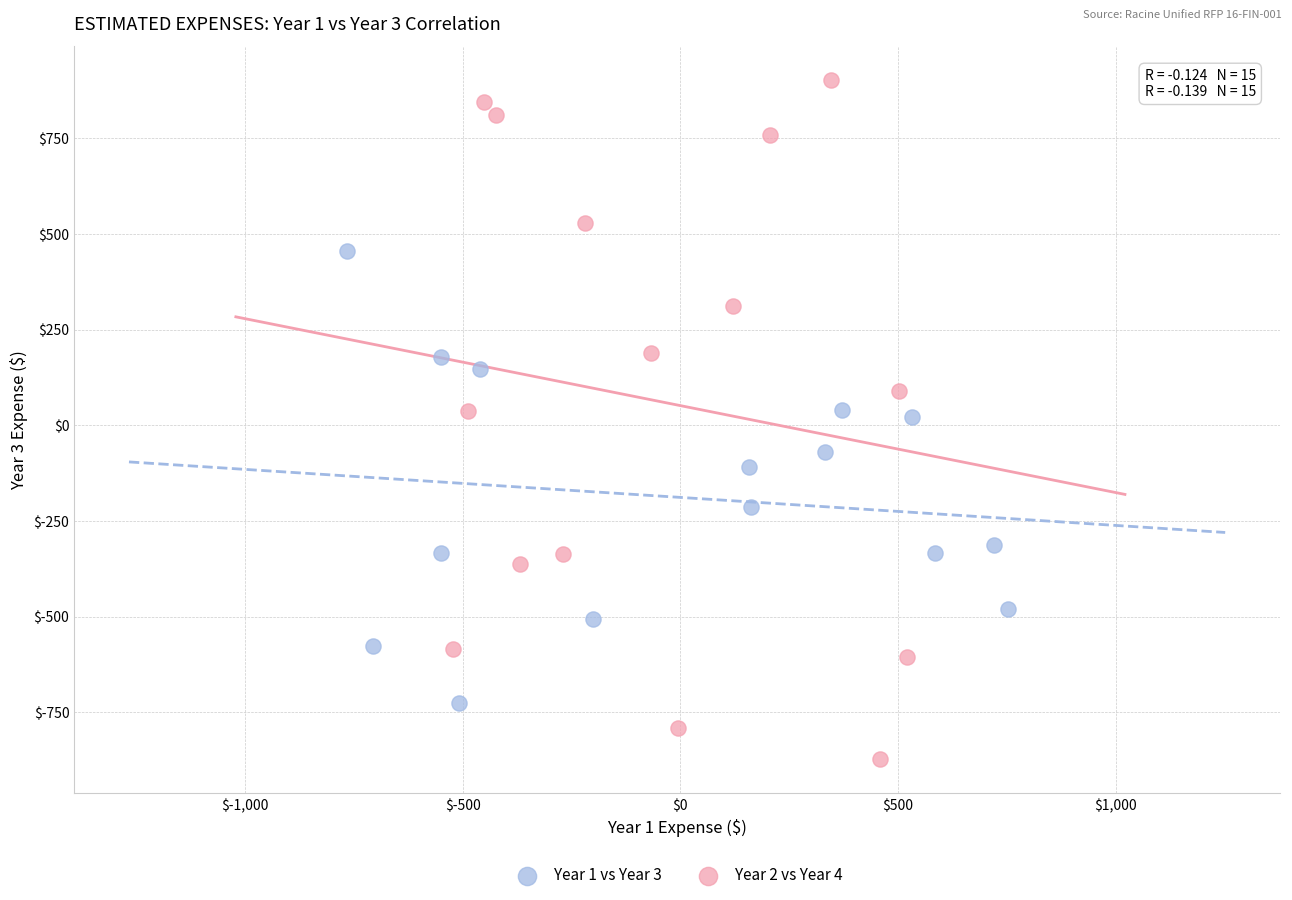

Which series contains the highest Y value?

Year 2 vs Year 4